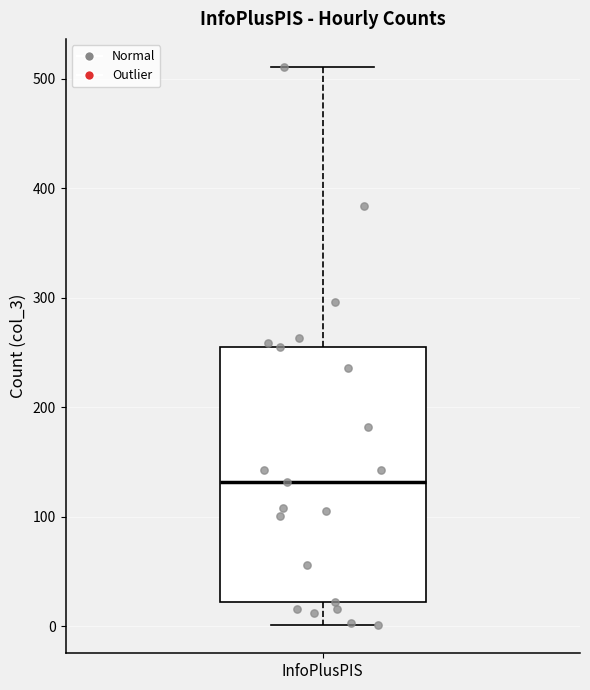

Where does the median line of the box for InfoPlusPIS sit on the y-axis? The values are not printed on the chart, so give them approximately, as read against the axis.

130